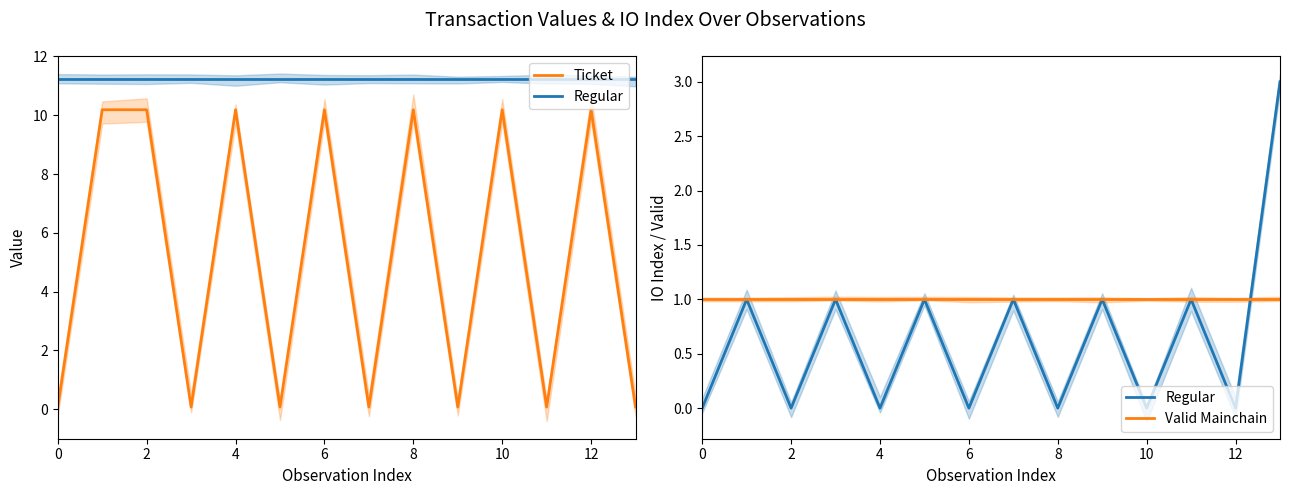

What is the label of the 11th point from the left?

10